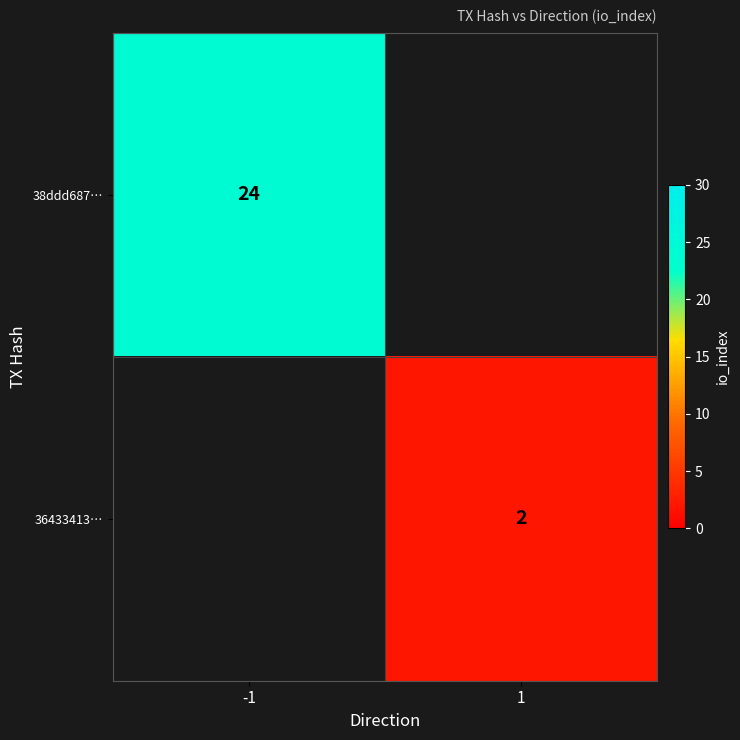

Is it true that 38ddd687… equals 7.2 at -1?

False